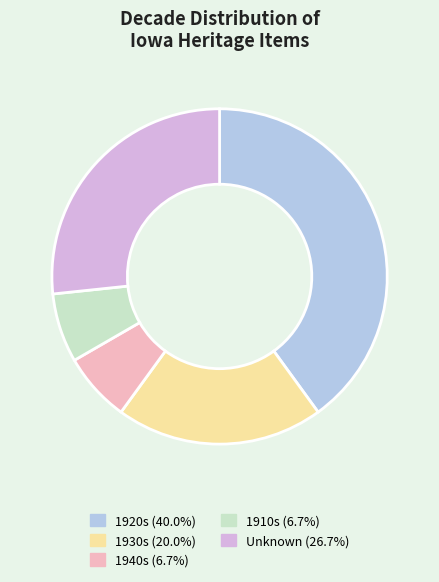

Does any single category account for the majority?

No